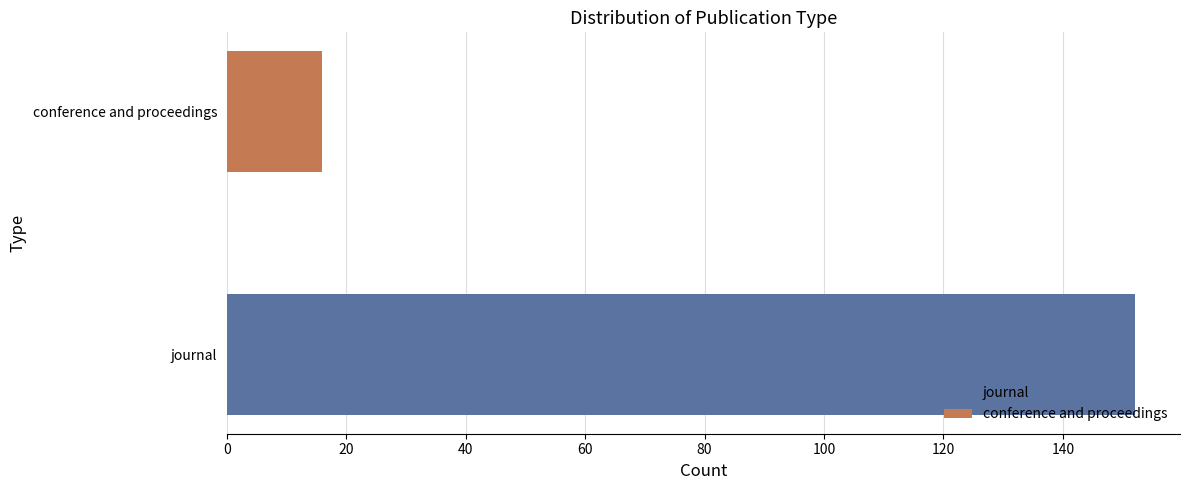

True or false: the data shows 16 at conference and proceedings.

True